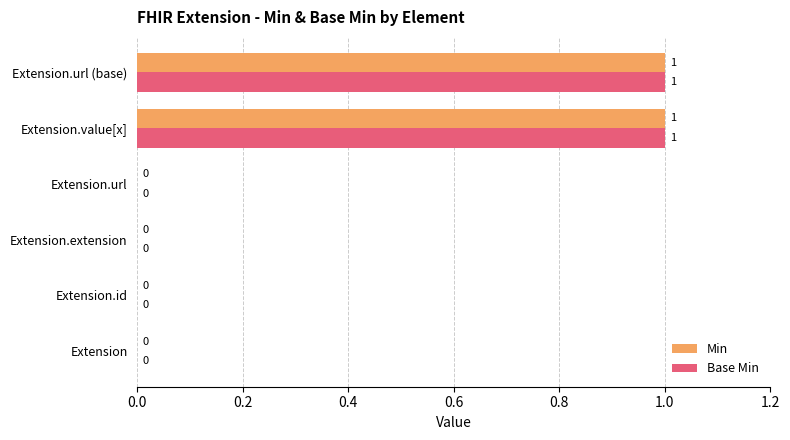

Is the value of Min at Extension.url (base) greater than the value of Base Min at Extension?

Yes